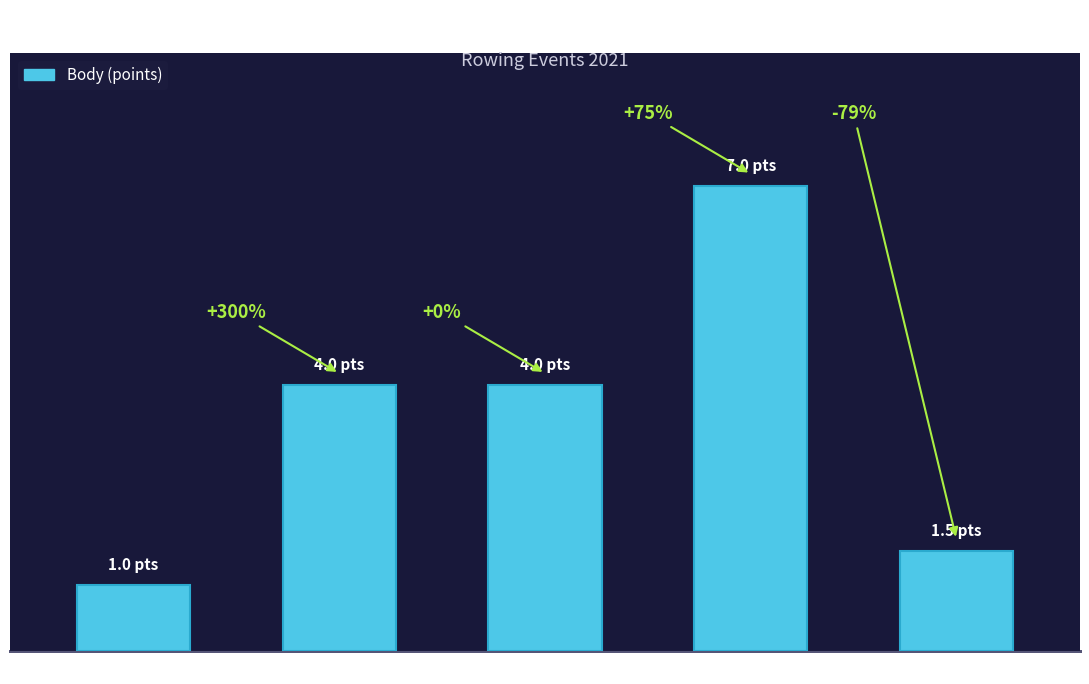

Which label corresponds to the smallest value in the chart?

Koef: 1